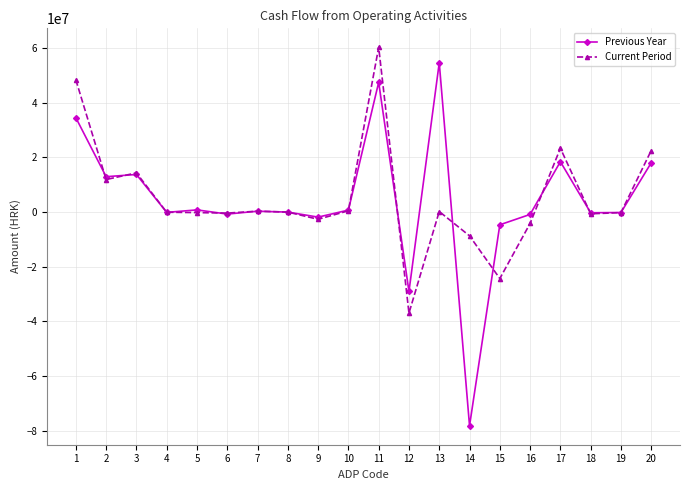

At which category does Current Period reach its first local peak?

3